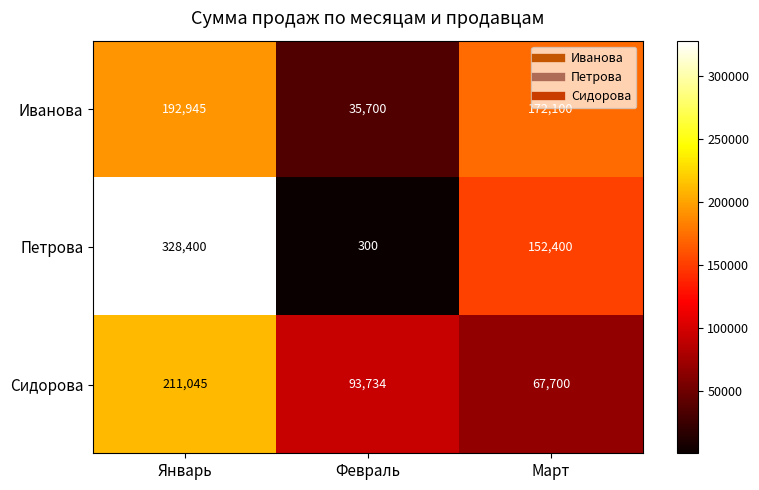

What value does the Сидорова series have at Январь?

211045